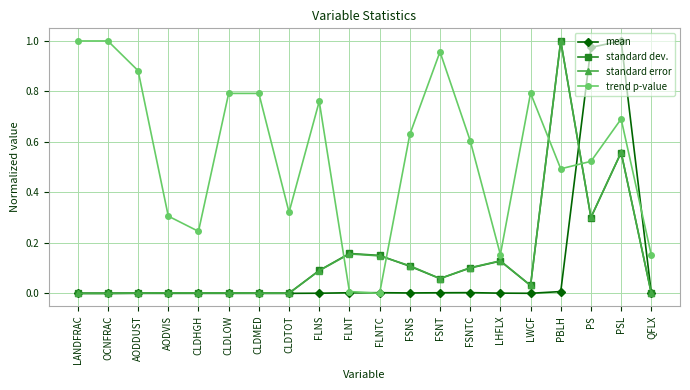

Which series changed the most between PSL and QFLX?

mean